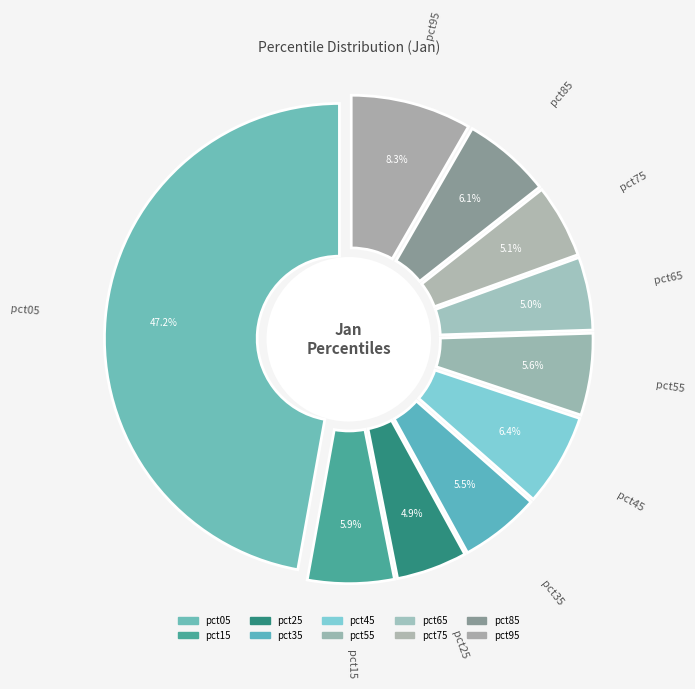

How many segments does this pie chart have?

10